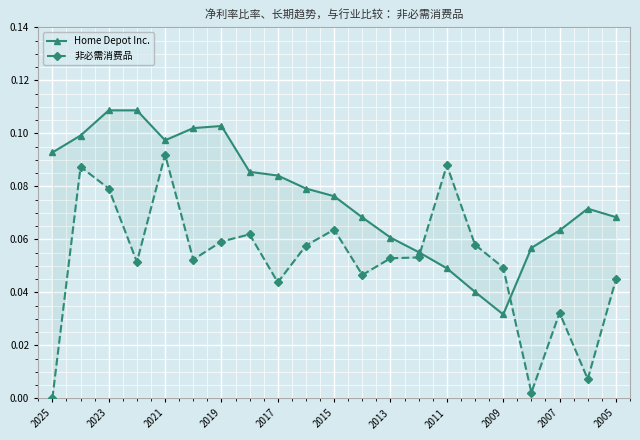

What is the highest value of the 非必需消费品 series?

0.1